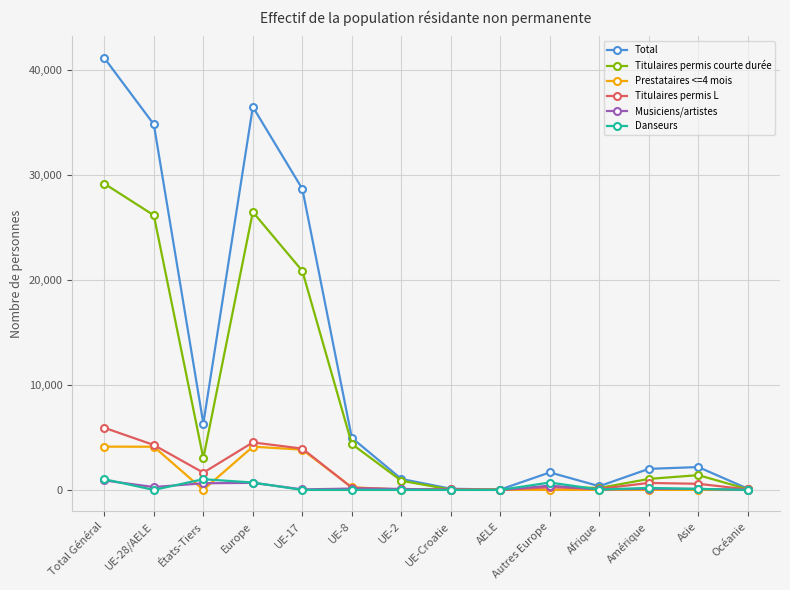

What is the total value across all series at Afrique?

708